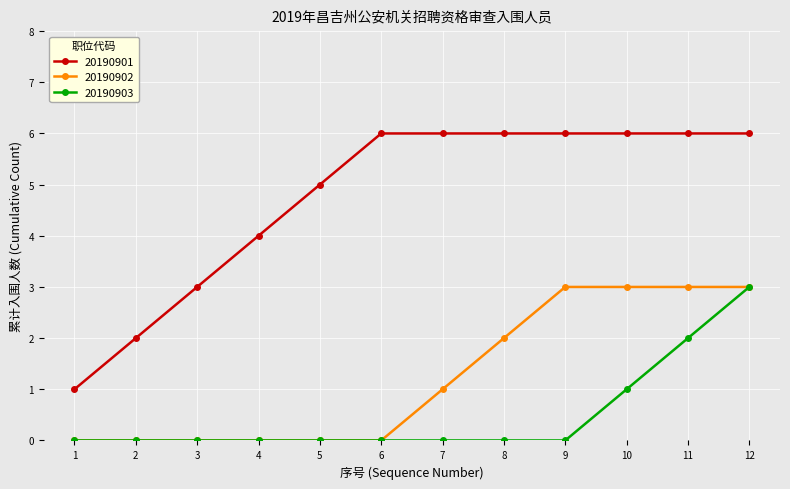

At which category is the sum across all series the highest?

12